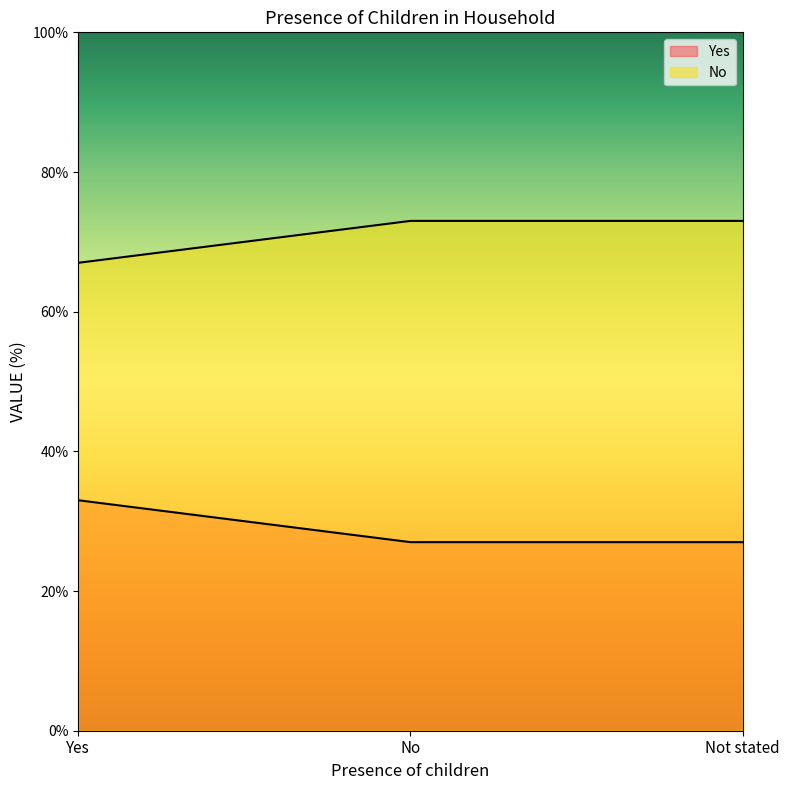

Which series has the largest total across all categories?

No